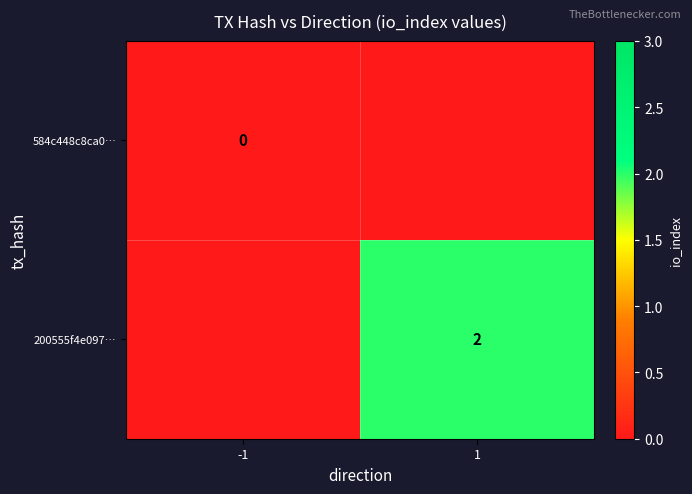

True or false: 200555f4e097… has a value of 2 at 1.

True